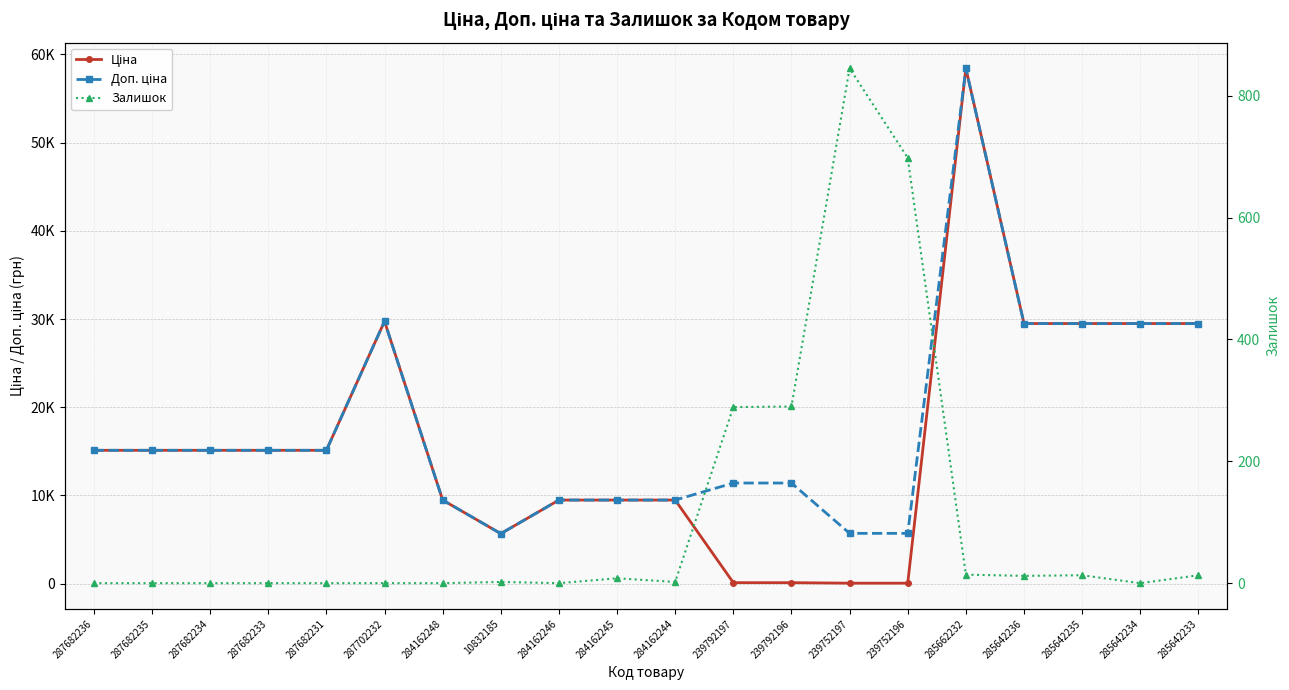

The value of Залишок at 287682234 is 581.5. True or false?

False